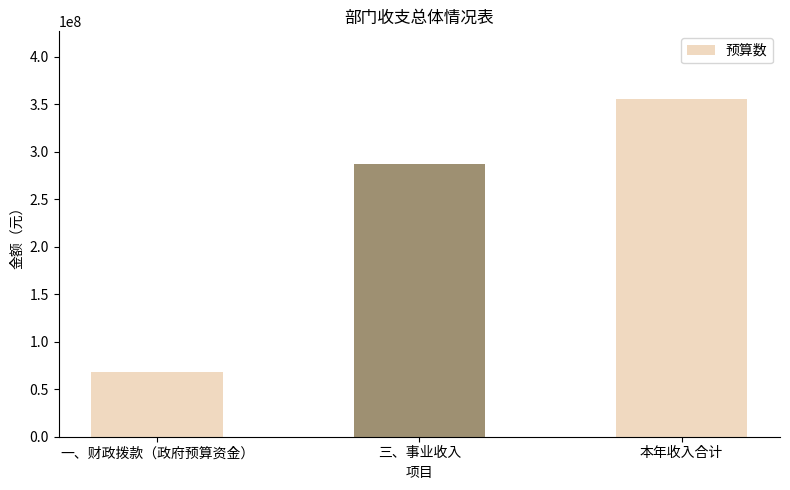

Read the value at 本年收入合计.

355428341